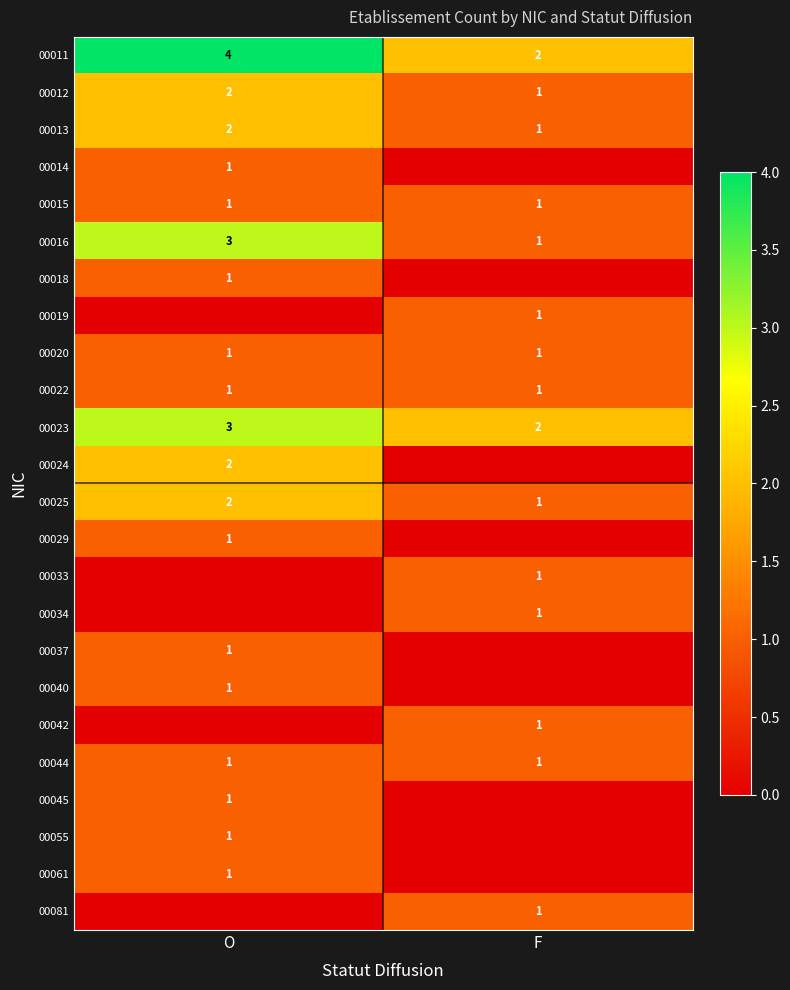

Which category has the lowest value in the 00011 series?

F